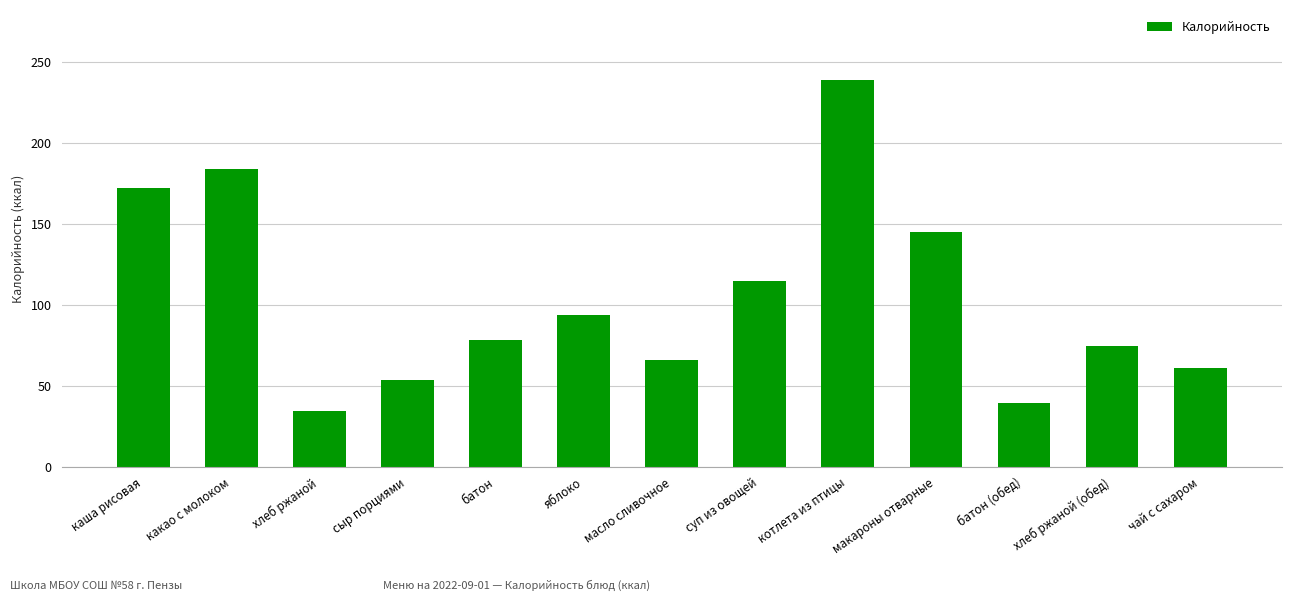

What is the ratio of the value at хлеб ржаной to the value at макароны отварные?

0.2